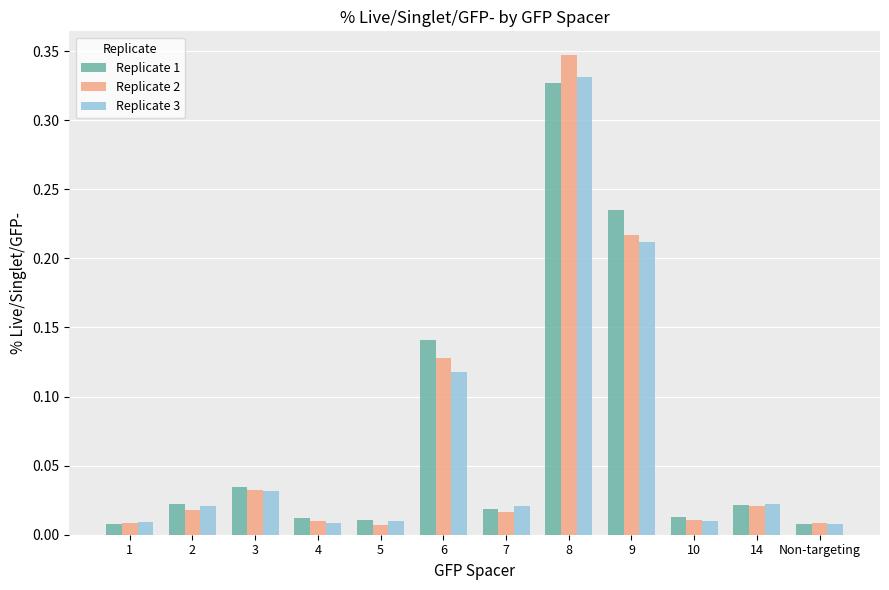

At which category does the chart reach its peak across all series?

8